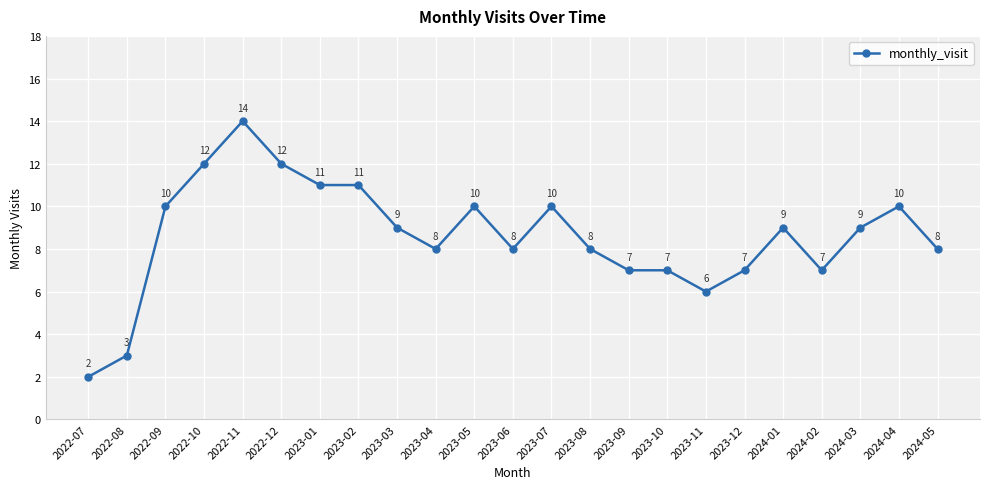

Where is the first local maximum?

2022-11